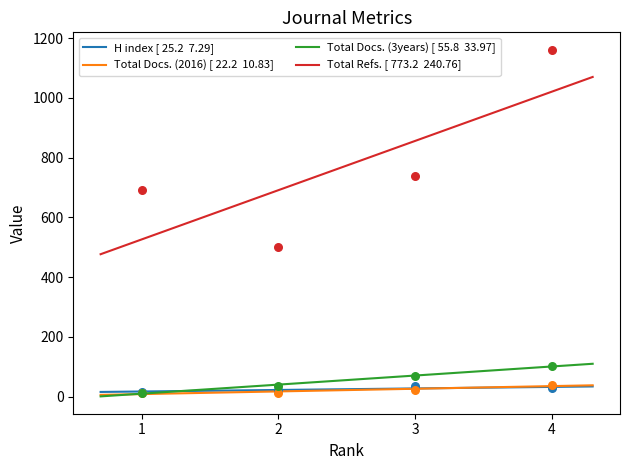

What is the total value across all series at 4?

1332